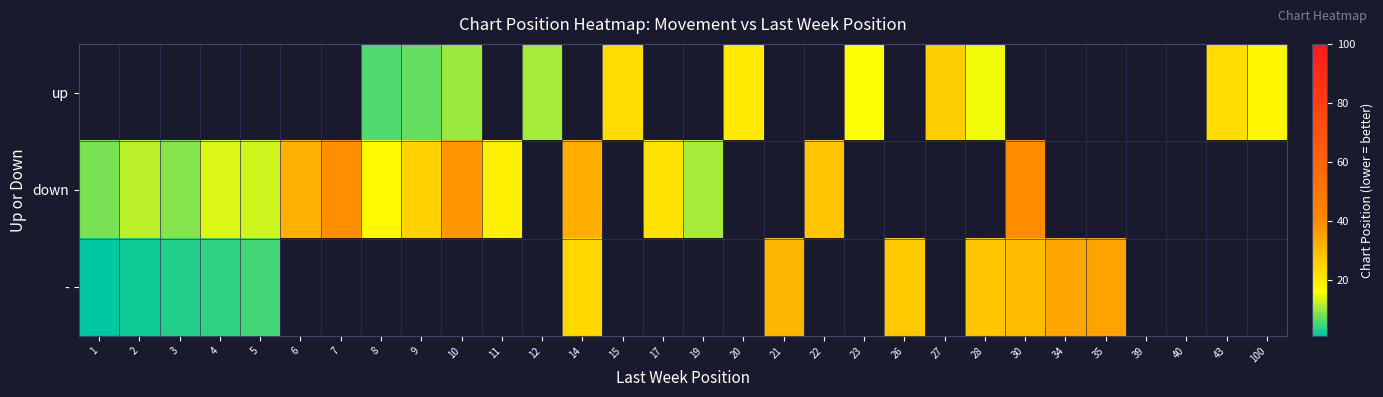

Is the value of - at 3 greater than the value of up at 7?

No